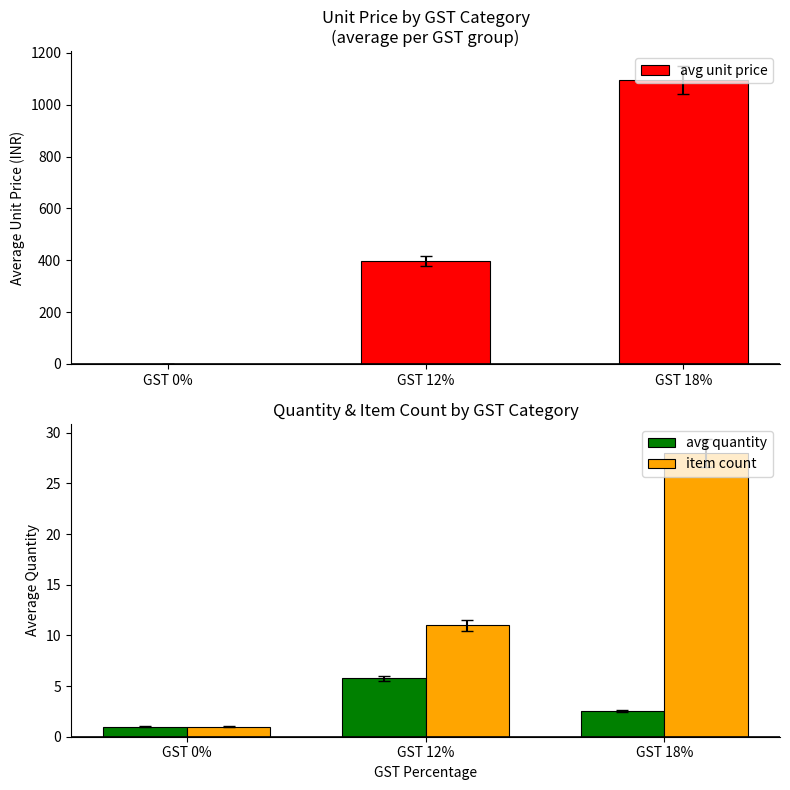

List the labels in order of avg unit price value, smallest first.

GST 0%, GST 12%, GST 18%